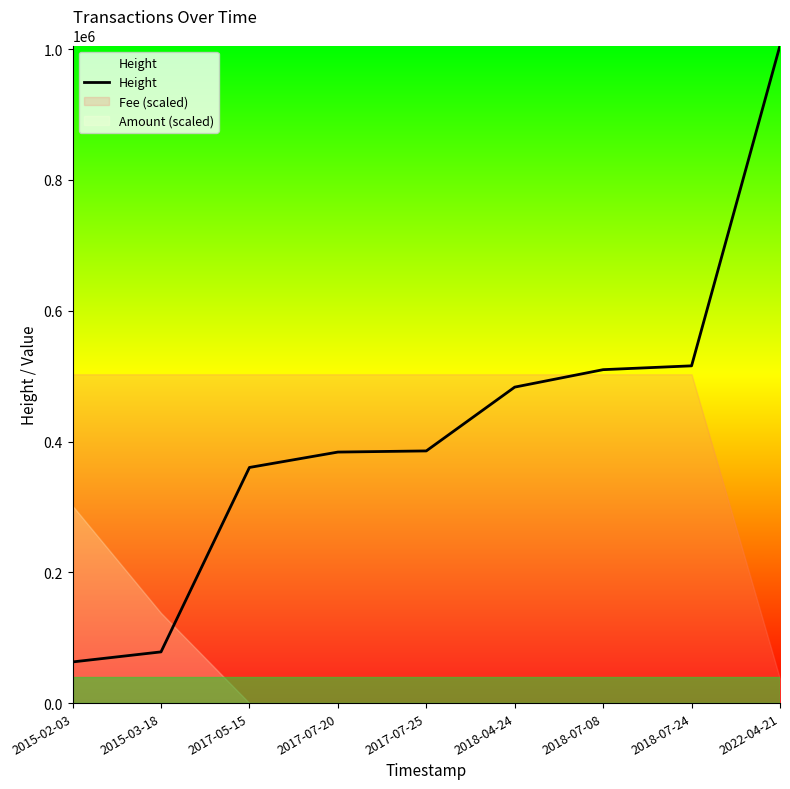

What is the maximum value shown in the chart?

1005560.0